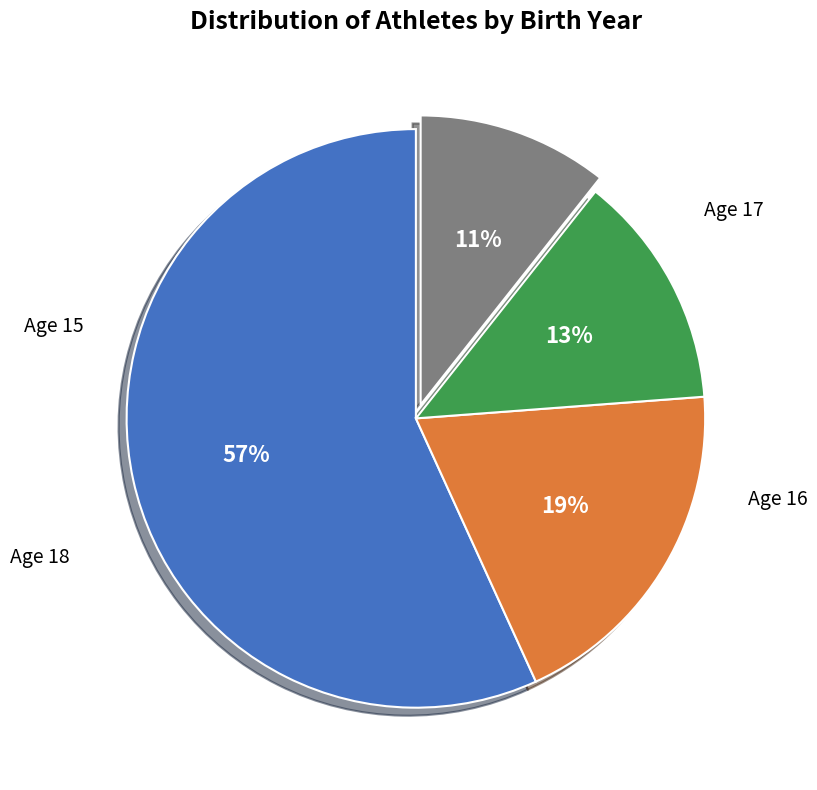

Is there a majority slice in this chart?

Yes